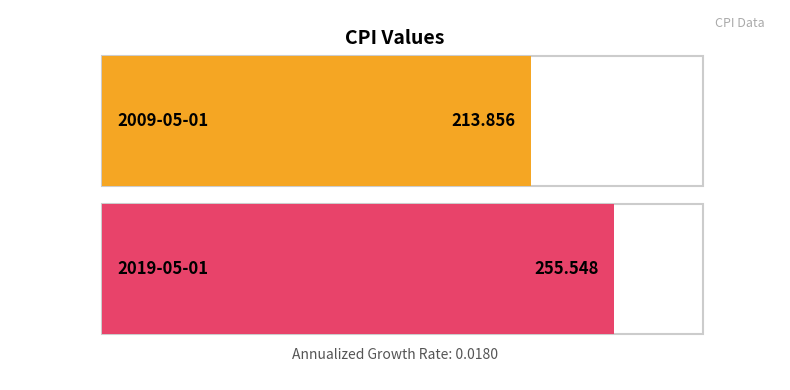

True or false: the data shows 255.5 at 2019-05-01.

True